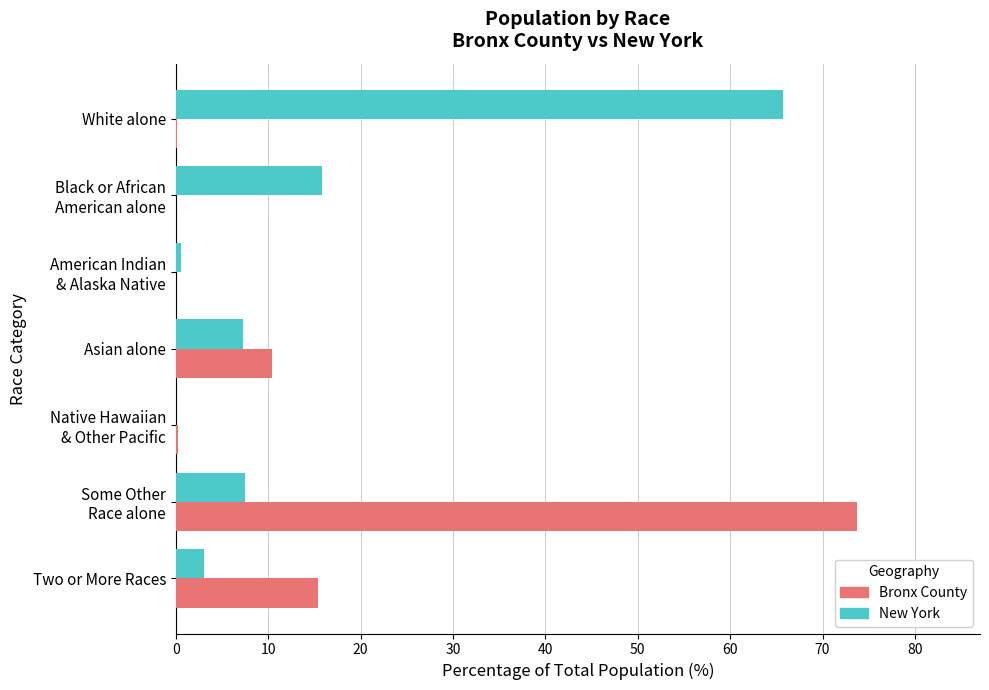

The Bronx County series shows 15.4 at Two or More Races. True or false?

True